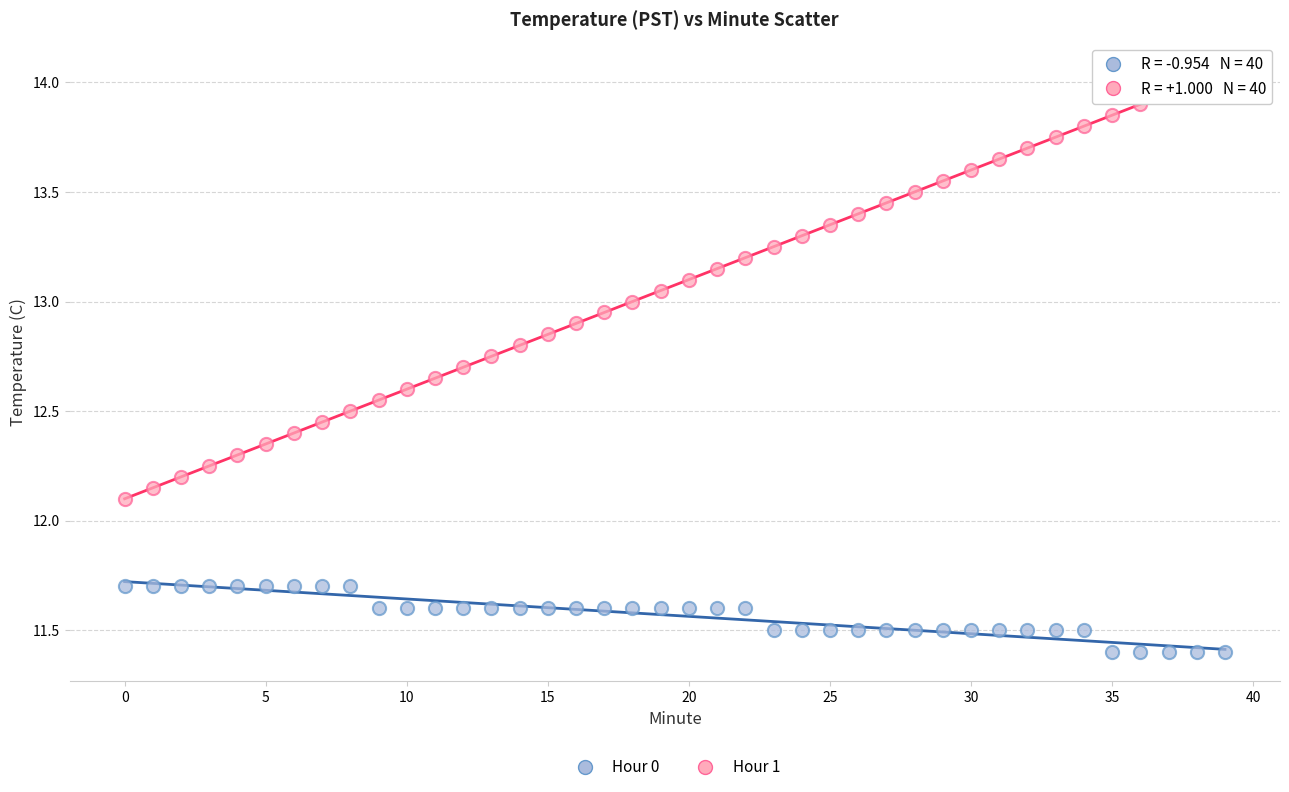

What are all the series names shown in the legend?

Hour 0, Hour 1